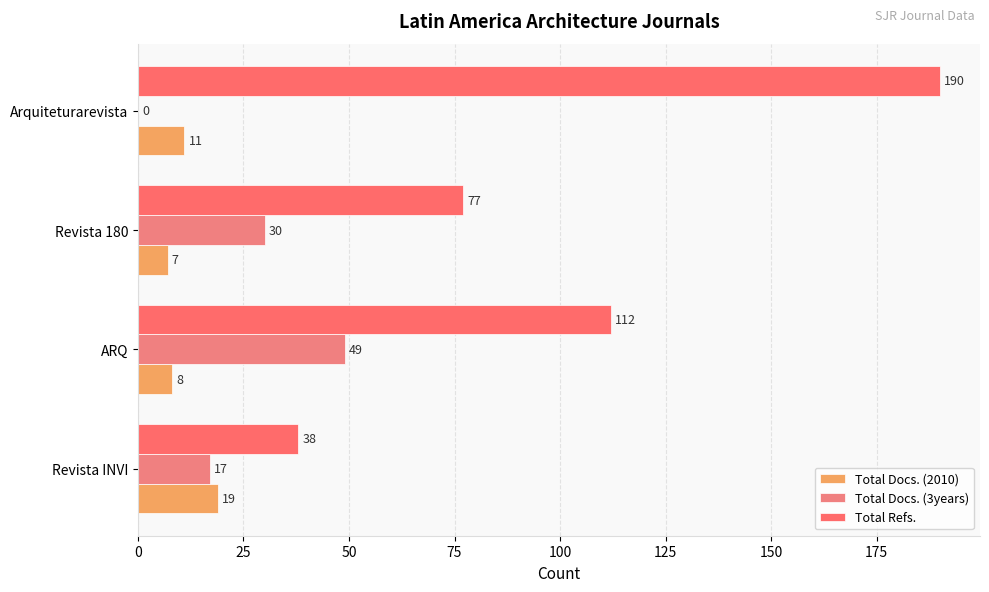

Count the number of data series in this chart.

3